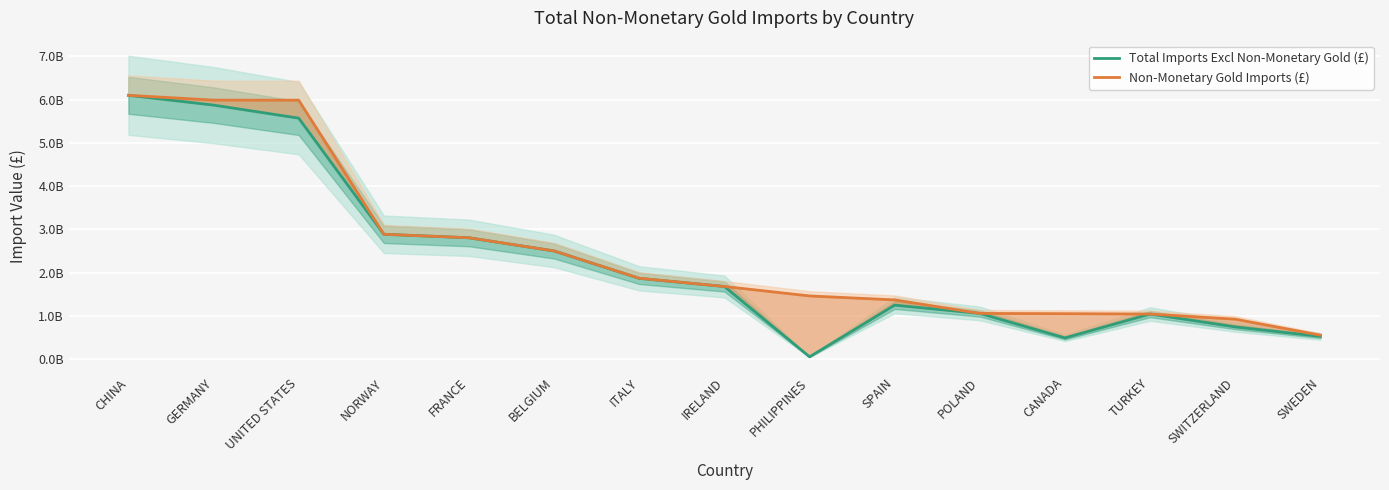

The Total Imports Excl Non-Monetary Gold (£) series shows 2502183233 at BELGIUM. True or false?

True